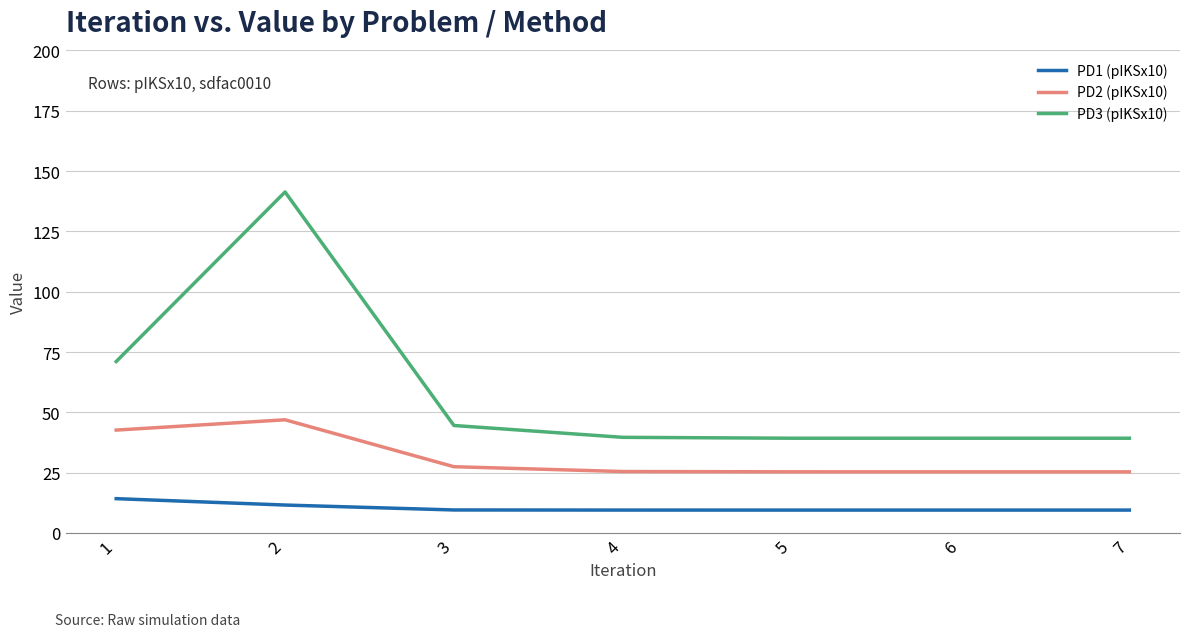

Rank the series by their maximum value, from highest to lowest.

PD3 (pIKSx10), PD2 (pIKSx10), PD1 (pIKSx10)